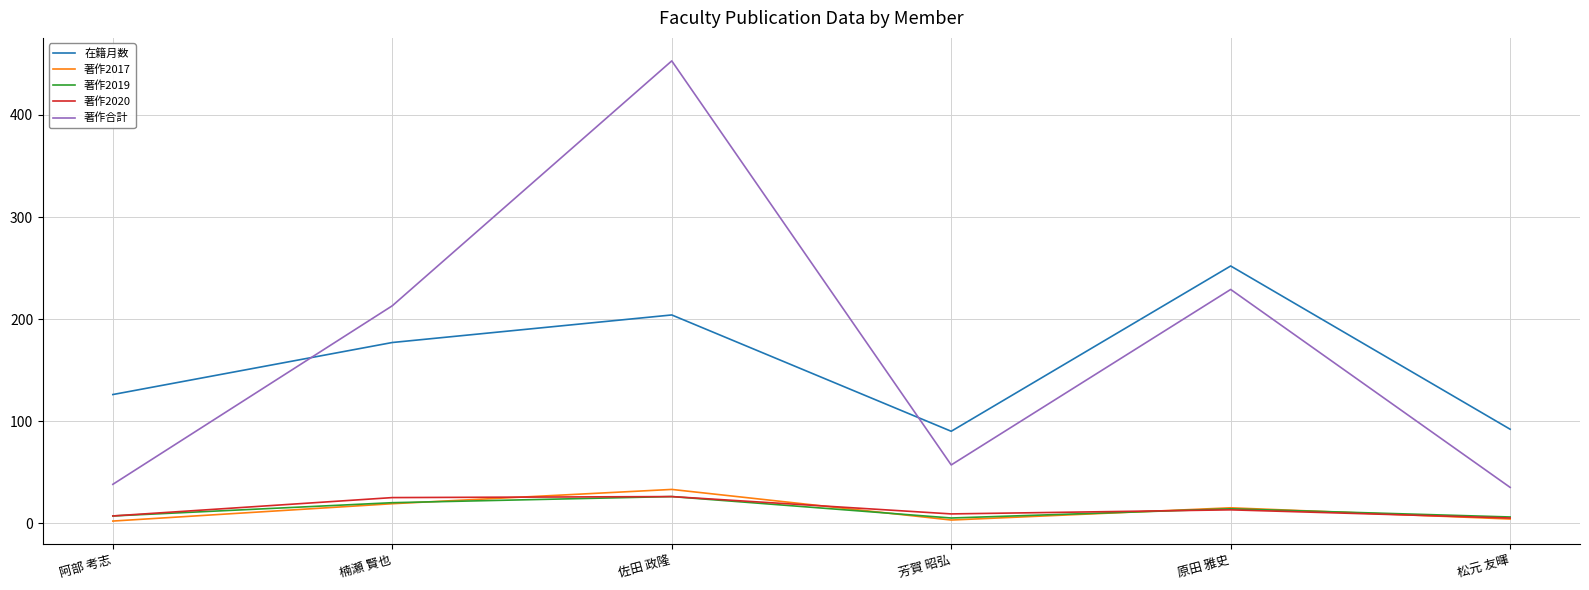

What is the maximum value for 著作2020?

26